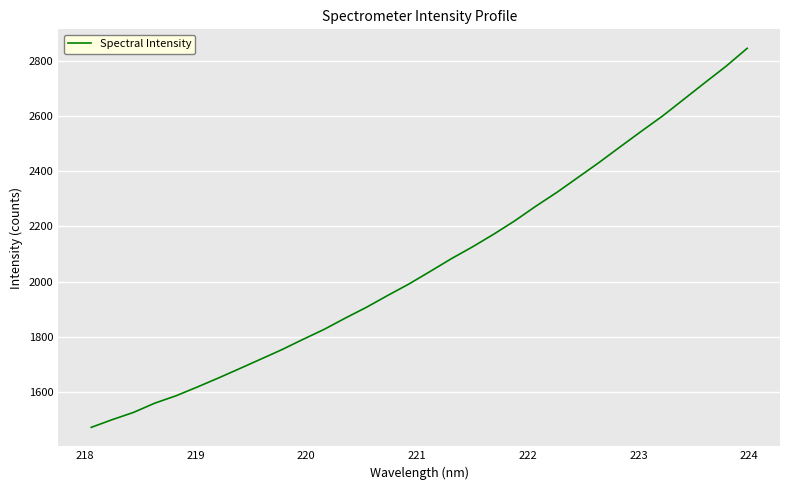

What is the minimum value shown in the chart?

1472.5